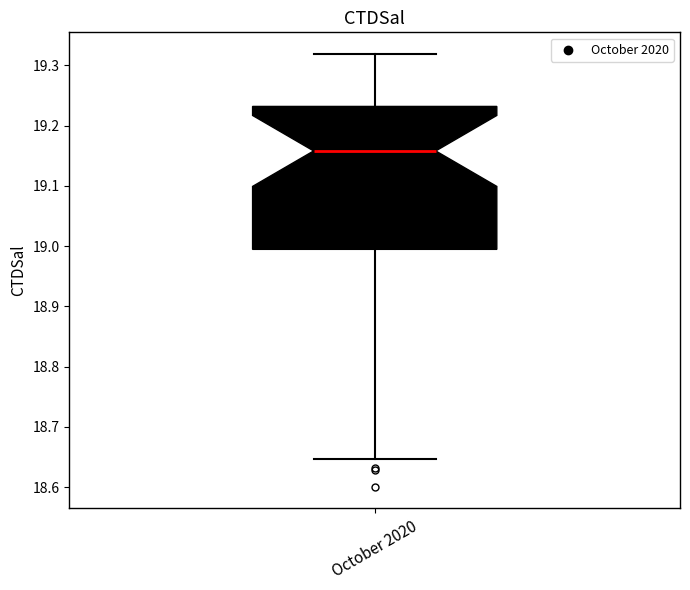

Read this box plot against the y-axis: the position of the median line, the range covered by the box, and the ends of both whiskers. The values are not printed on the chart, so give them approximately, as read against the axis.

median 19.16, box 18.99 to 19.23, whiskers 18.65 to 19.32